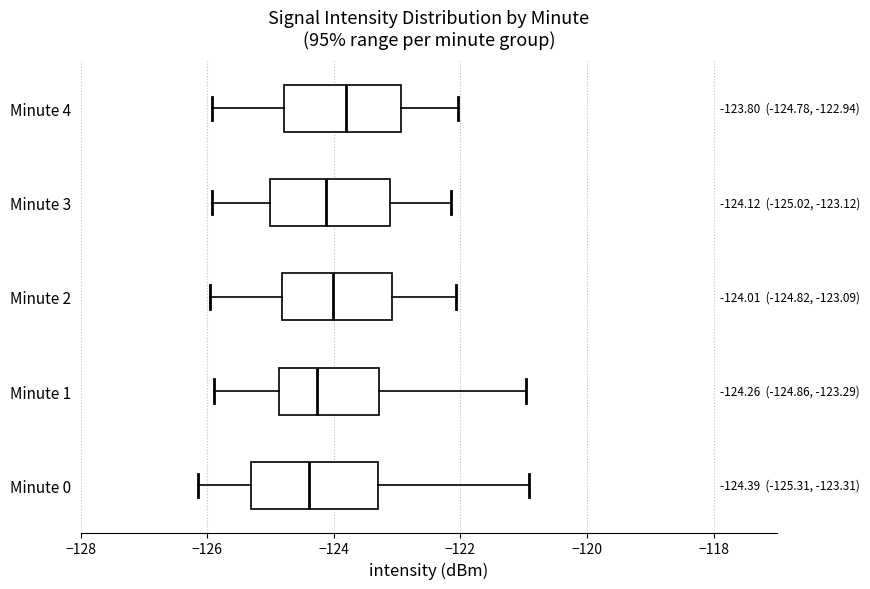

Which box has the furthest to the right median line?

Minute 4